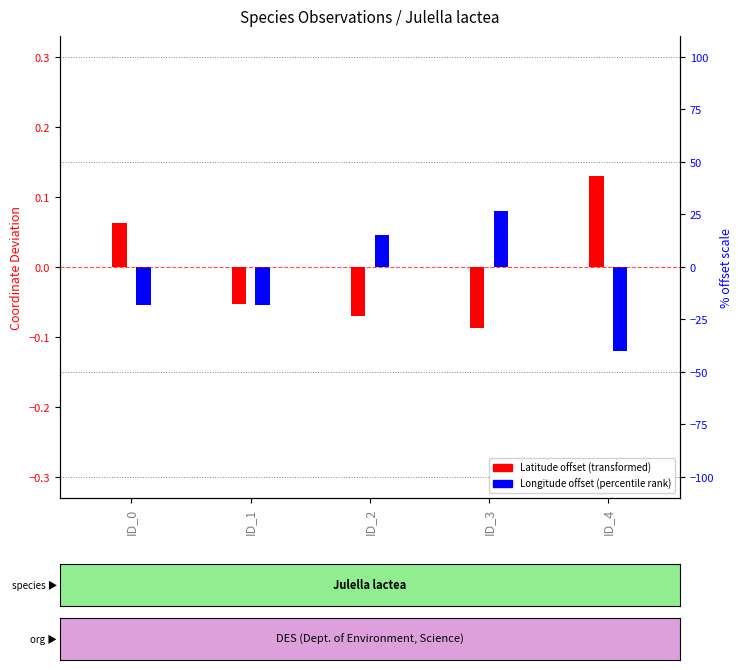

At which category is the sum across all series the highest?

ID_0